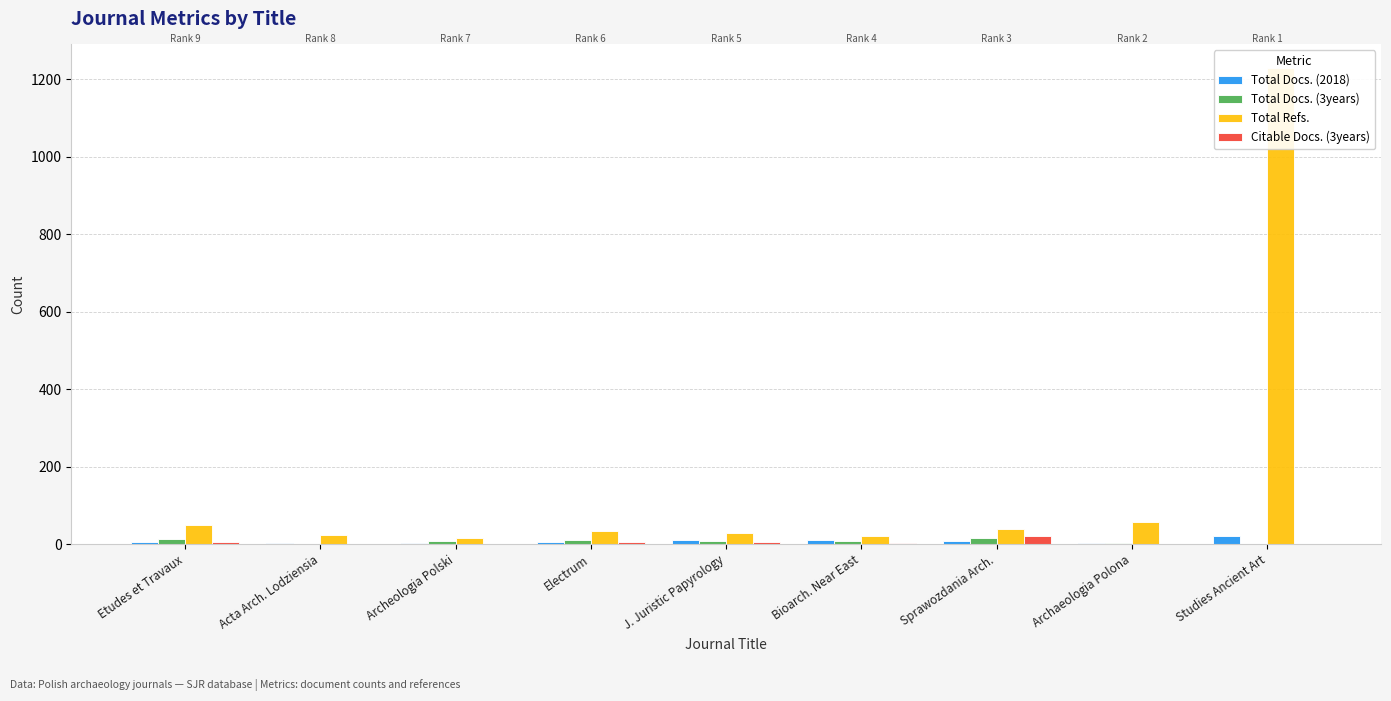

What is the difference between the maximum and minimum values in the Citable Docs. (3years) series?

21